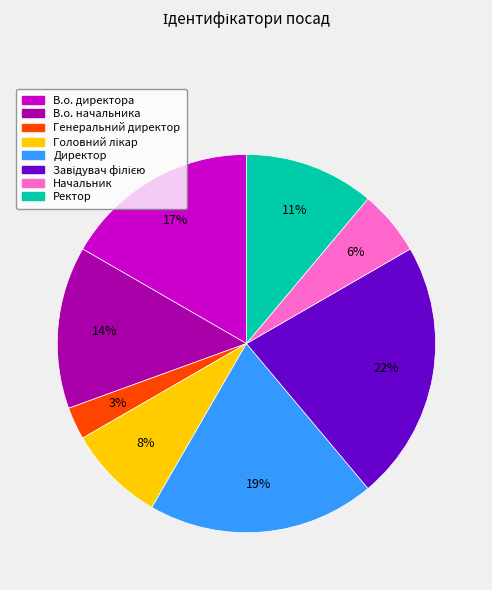

How many slices are in this pie chart?

8